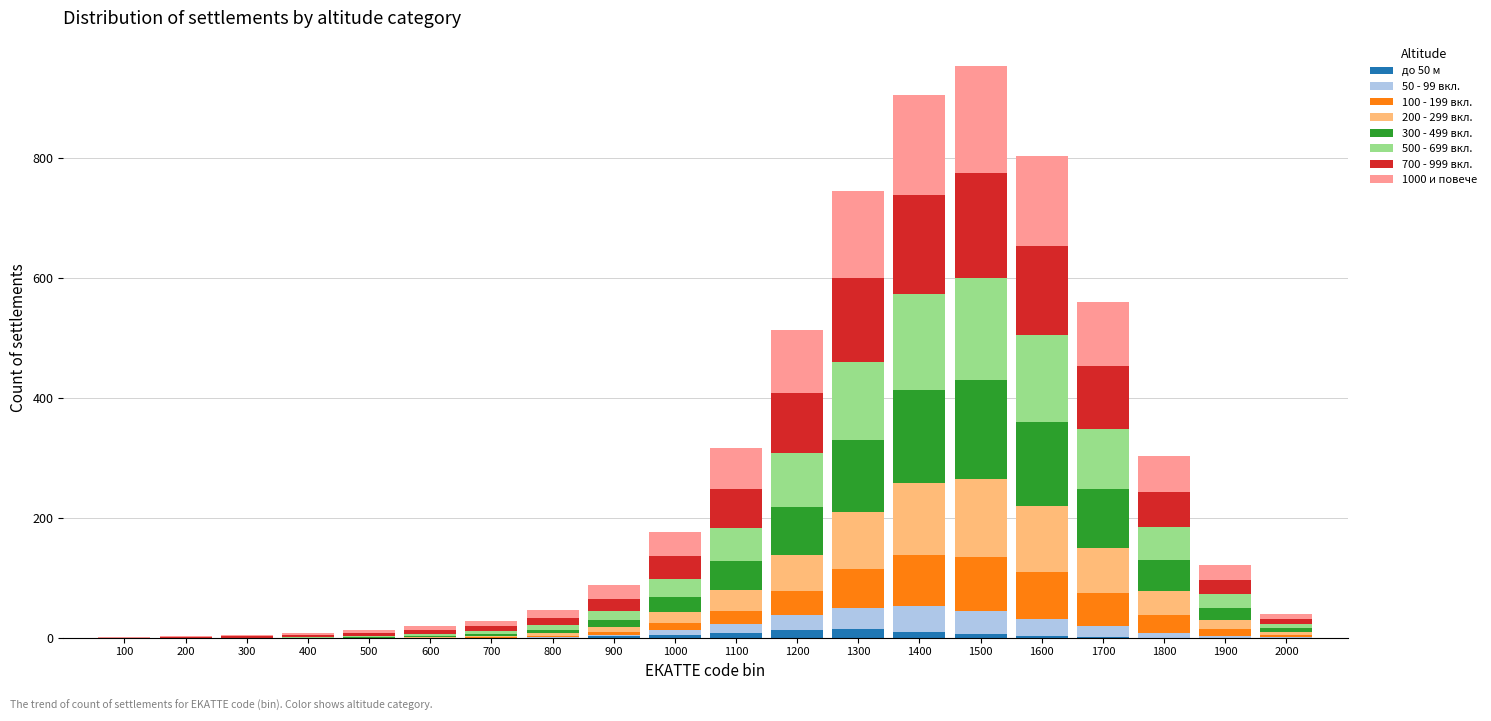

The value of до 50 м at 100 is 0. True or false?

True